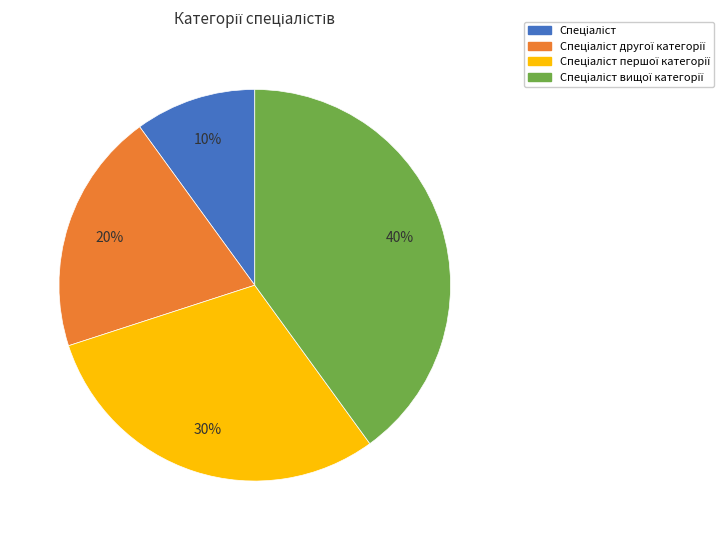

Count the number of slices in the pie.

4